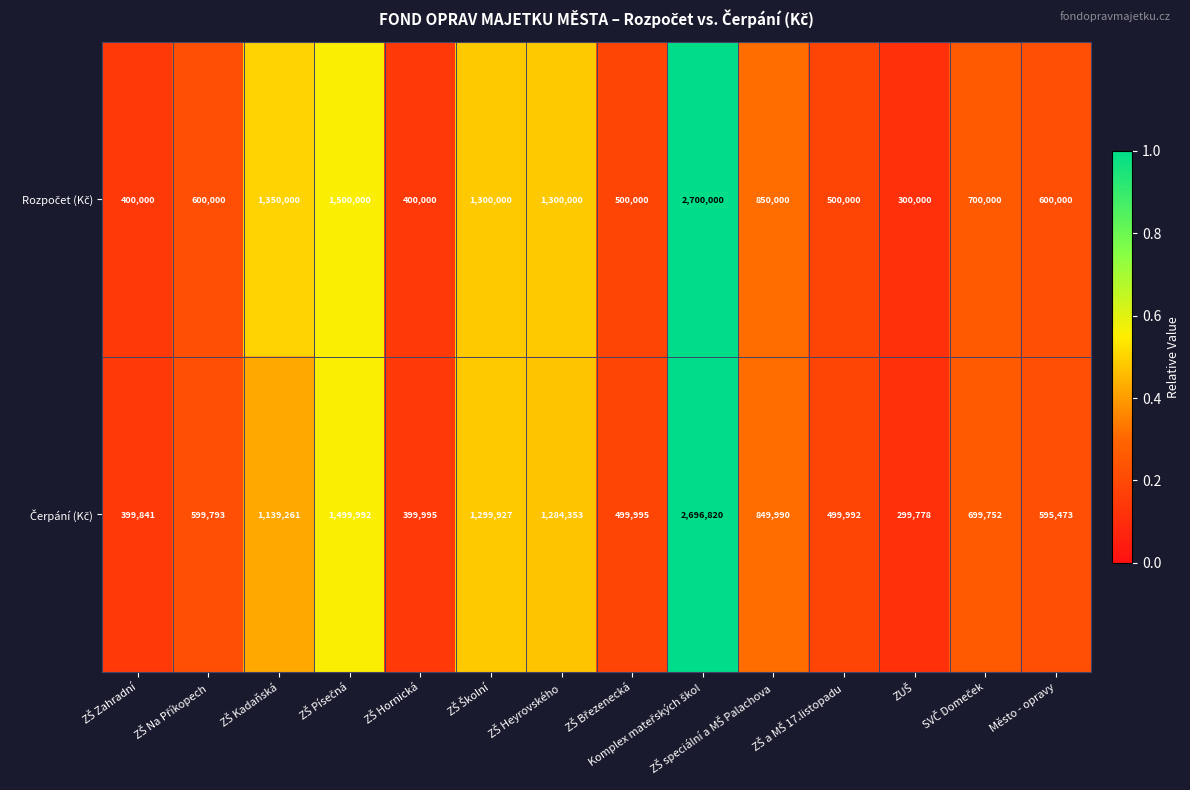

What is the maximum value shown in the chart?

2700000